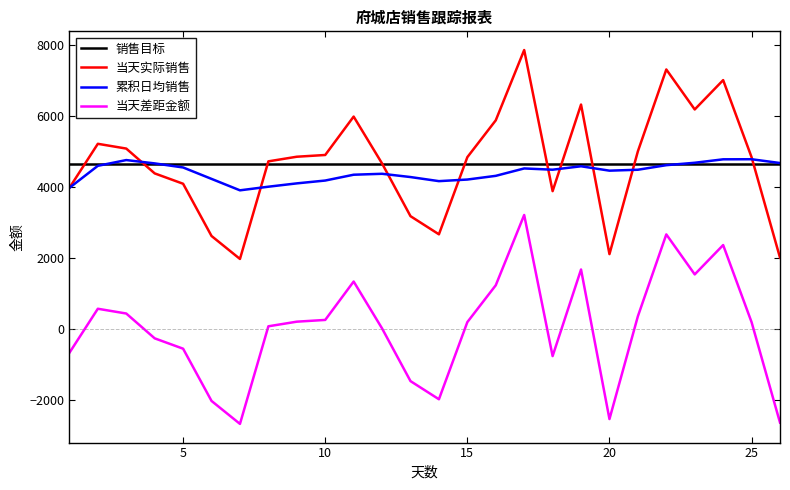

What is the maximum value shown in the chart?

7854.5